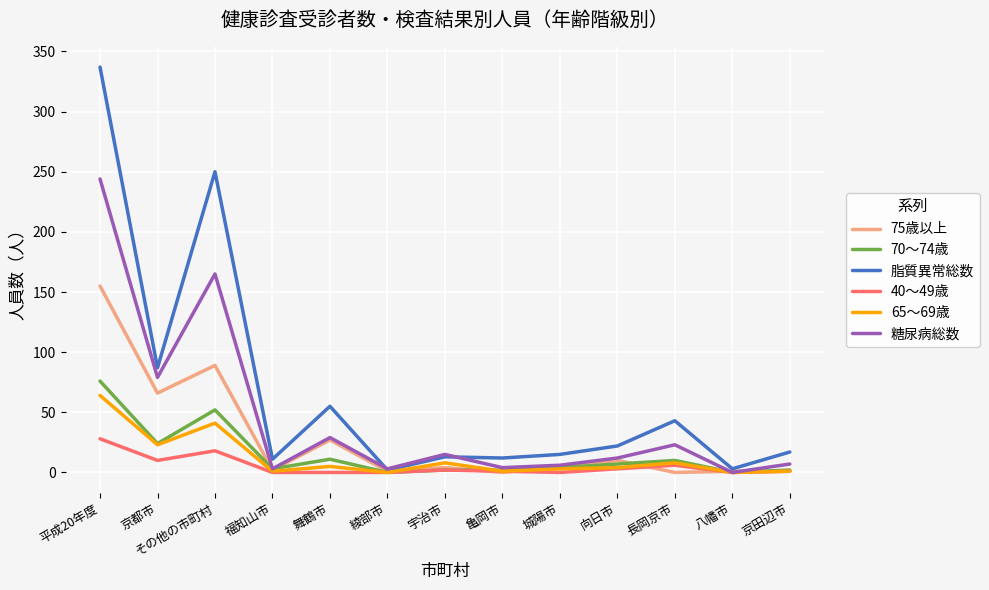

True or false: 脂質異常総数 has more than 1 interior local peaks.

True